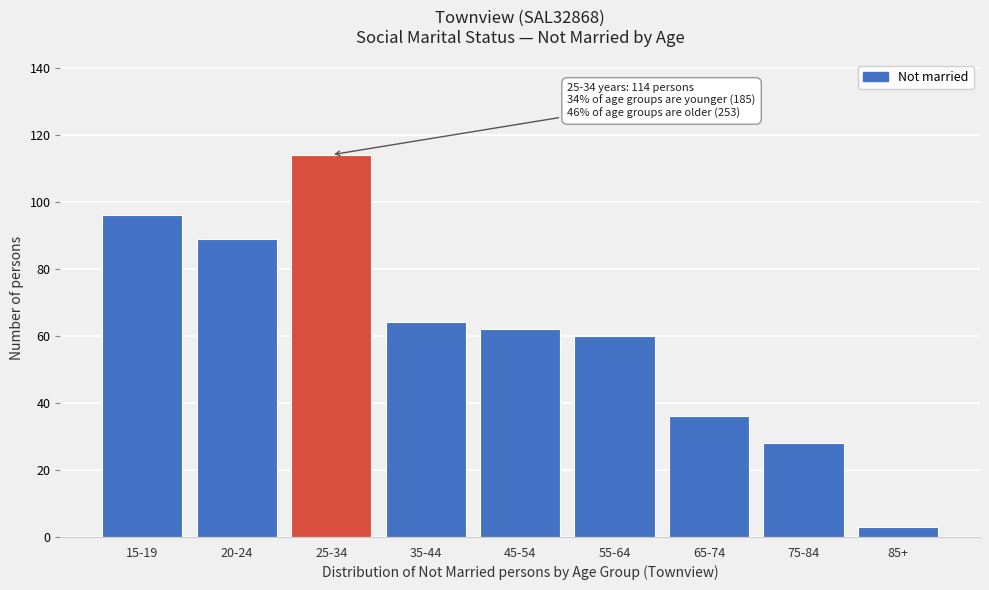

Reading left to right, extract all data points from this chart.

96	89	114	64	62	60	36	28	3